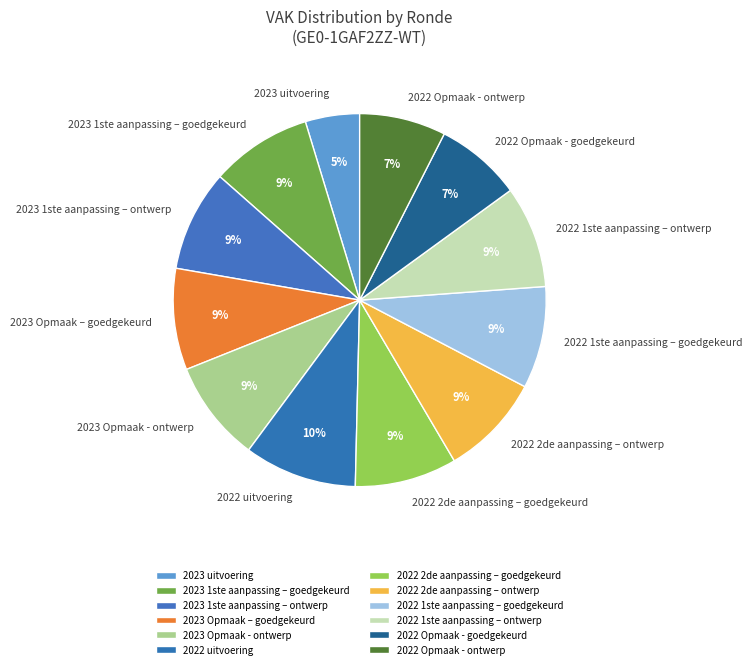

How many slices are in this pie chart?

12